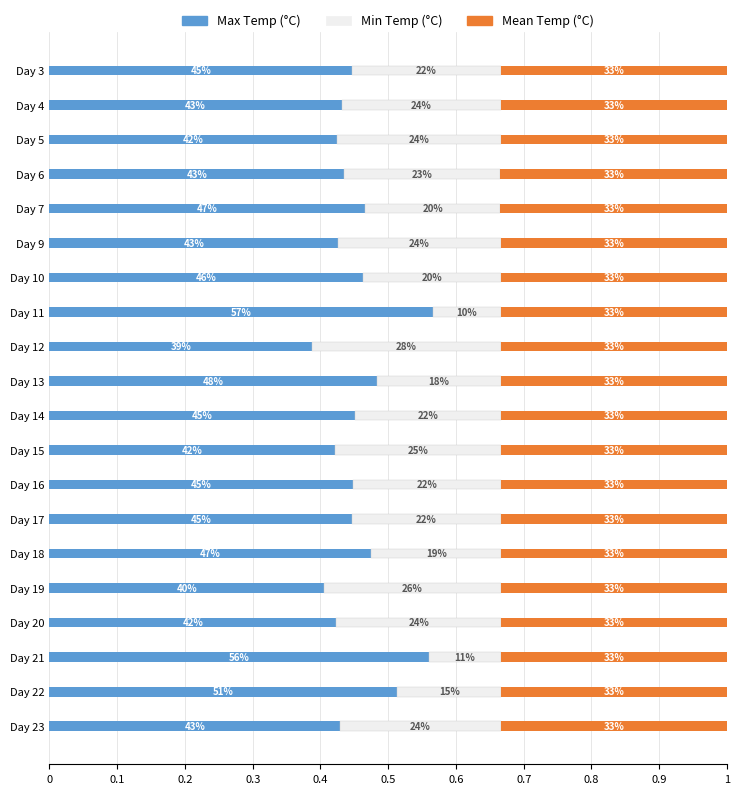

What is the label of the 5th bar from the right?

15